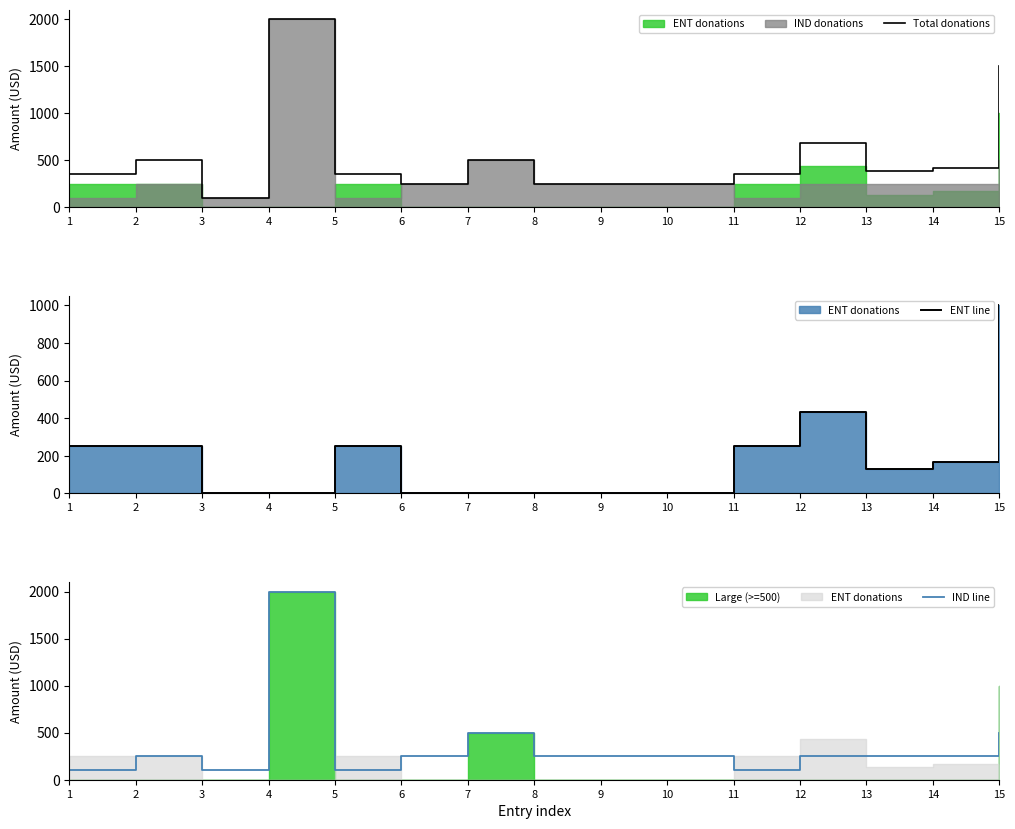

What is the average value of the Total donations series?

542.2